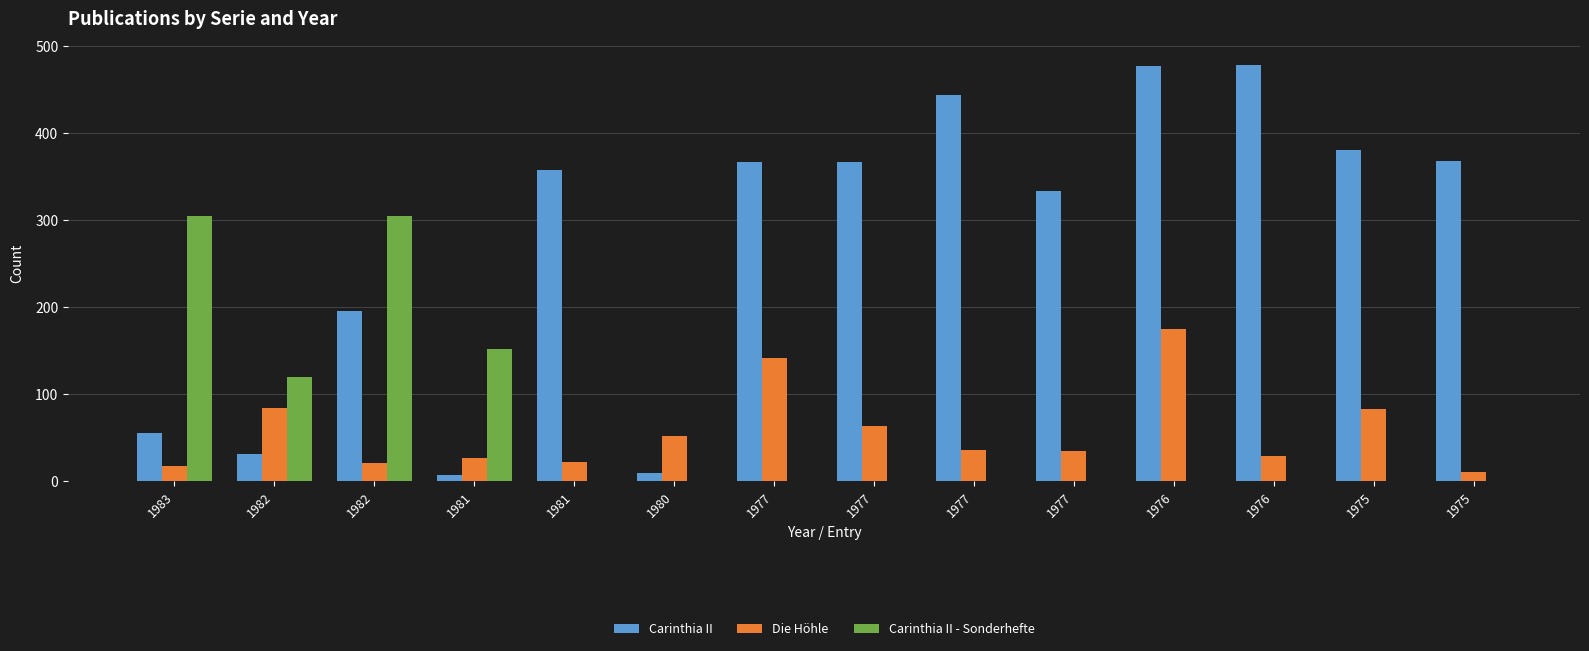

Which series changed the most between 1980 and 1977?

Carinthia II